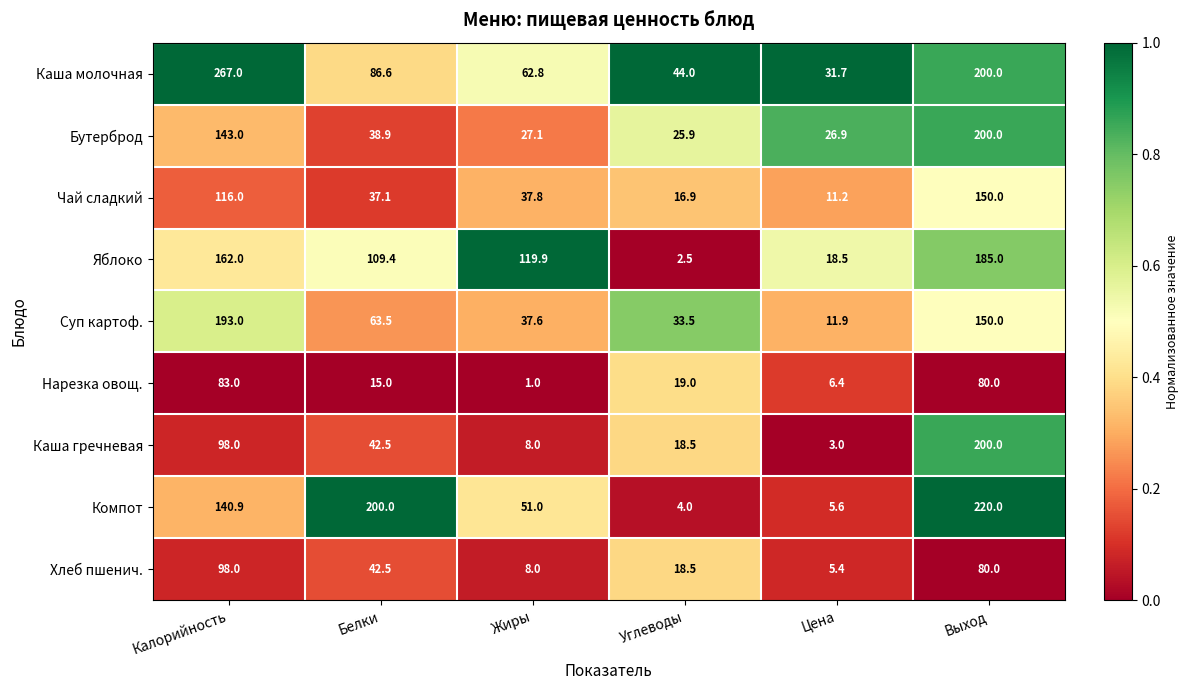

What is the sum of all Яблоко values?

597.3